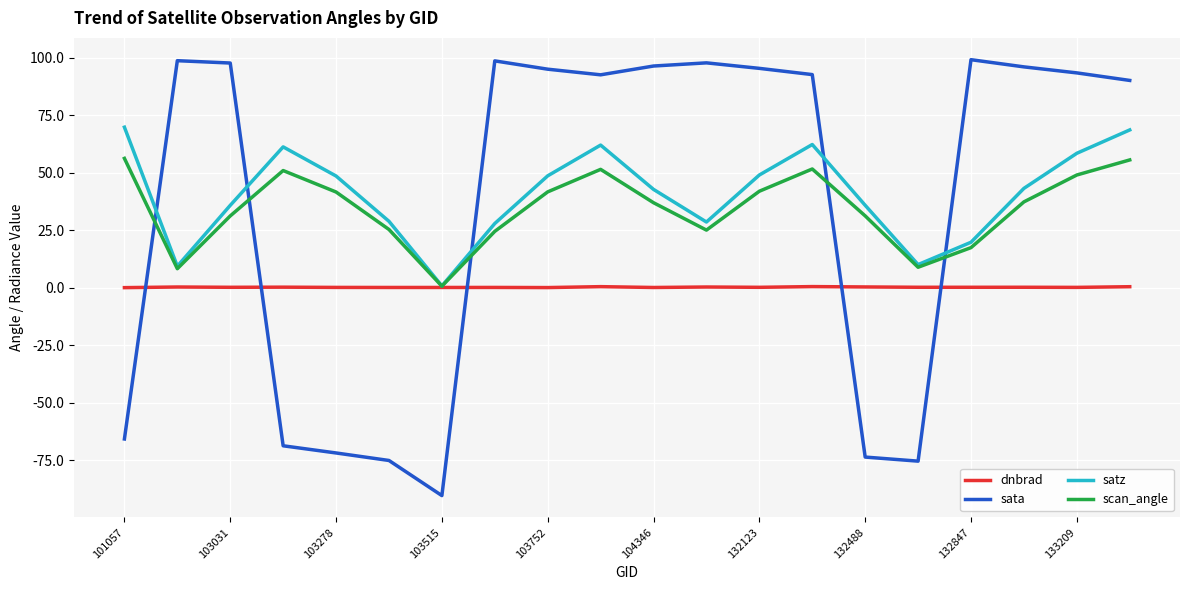

Does the chart have visible grid lines?

Yes